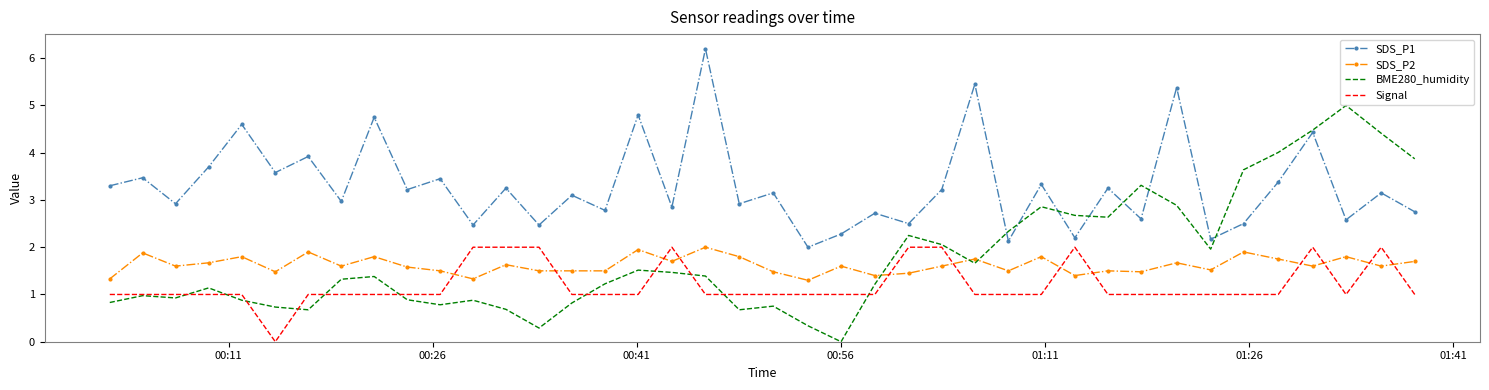

Which series has the widest spread of values?

BME280_humidity